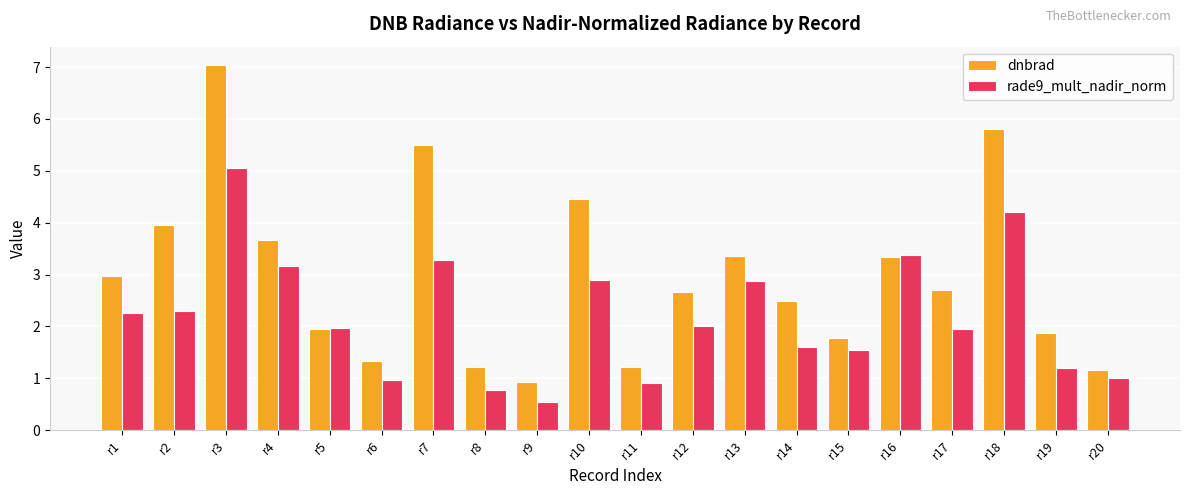

What is the smallest value displayed?

0.5